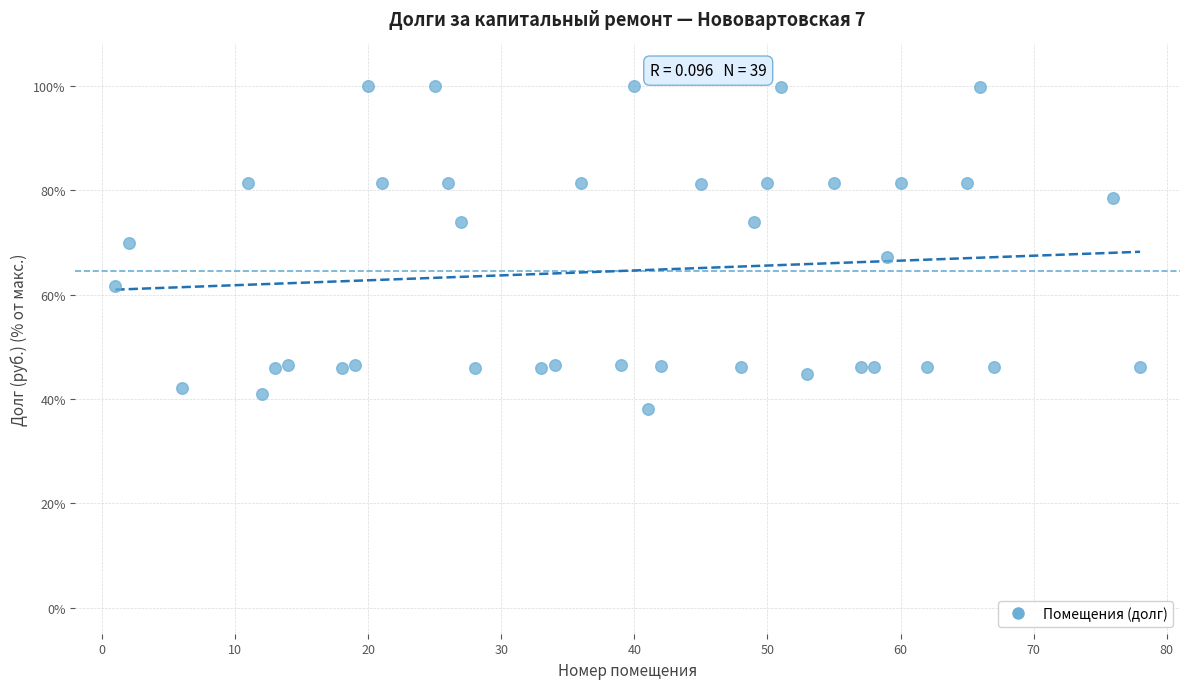

What is the range of X values (max minus min)?

77.0